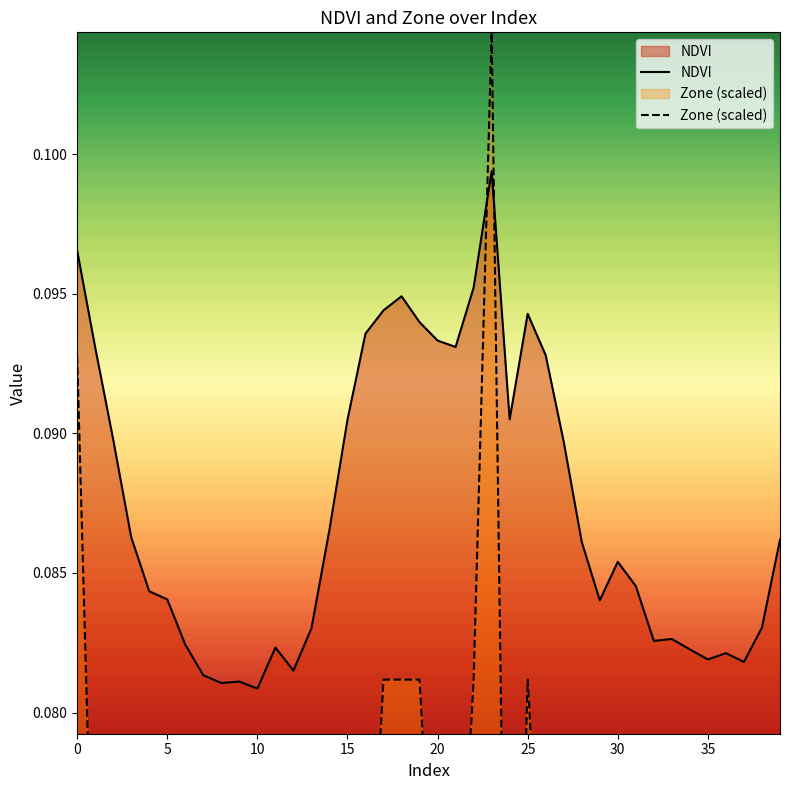

What is the sum of all NDVI values?

3.5